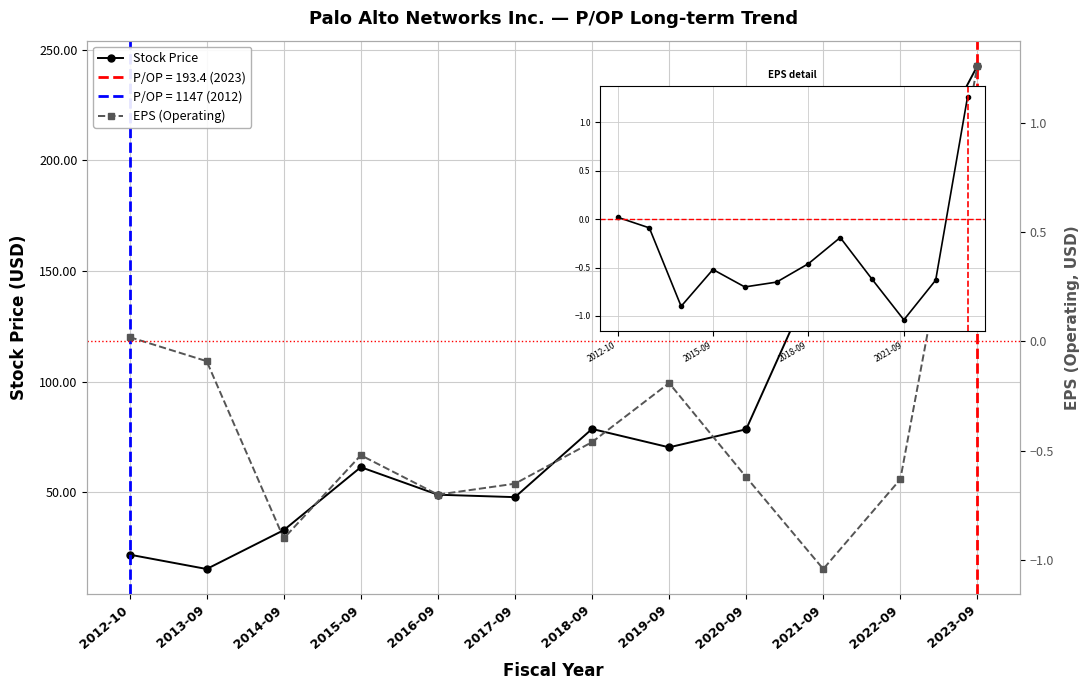

How many negative values does the EPS (Operating) series have?

10